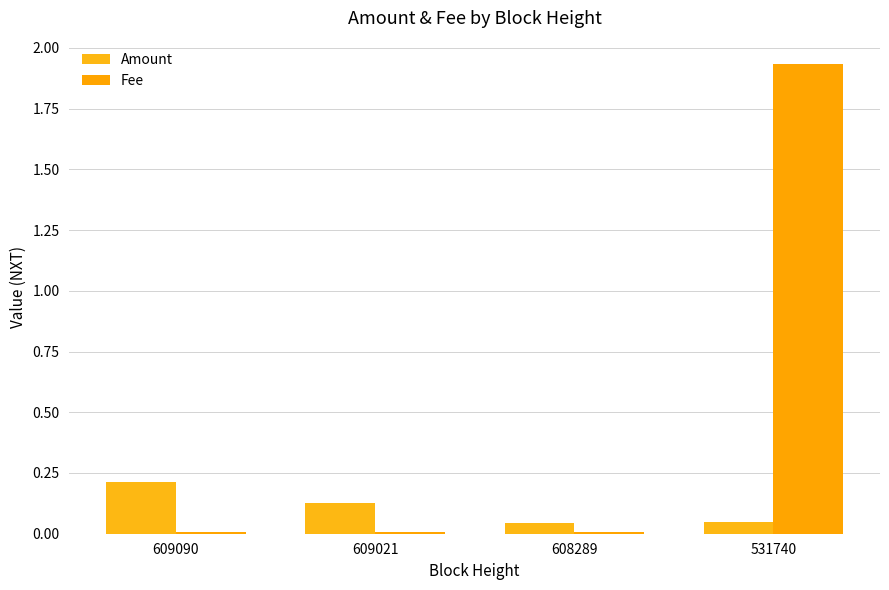

Rank the categories by Amount value from highest to lowest.

609090, 609021, 531740, 608289